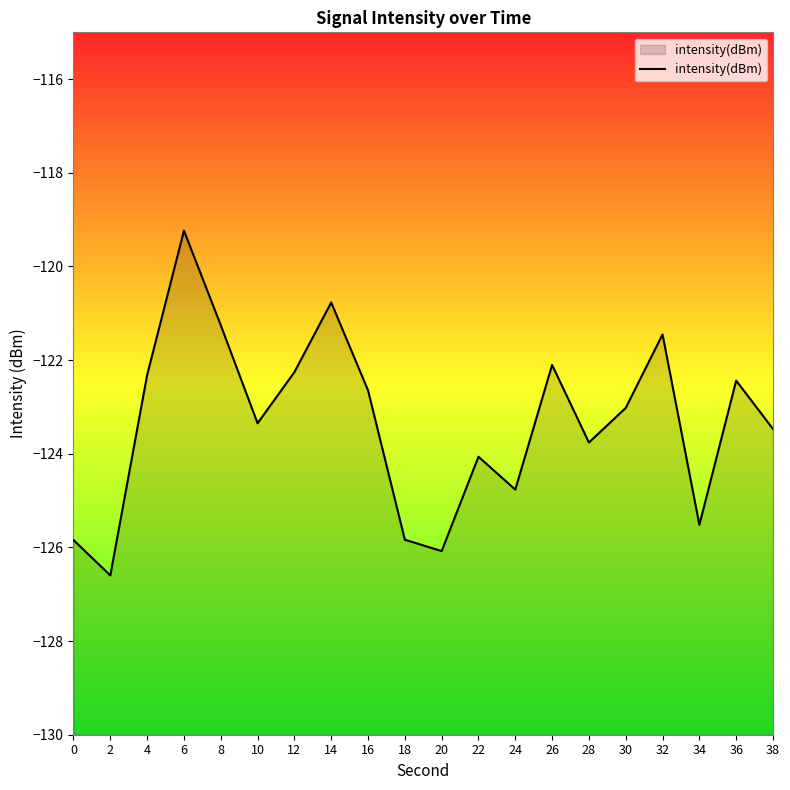

The value at 2 is -207.9. True or false?

False